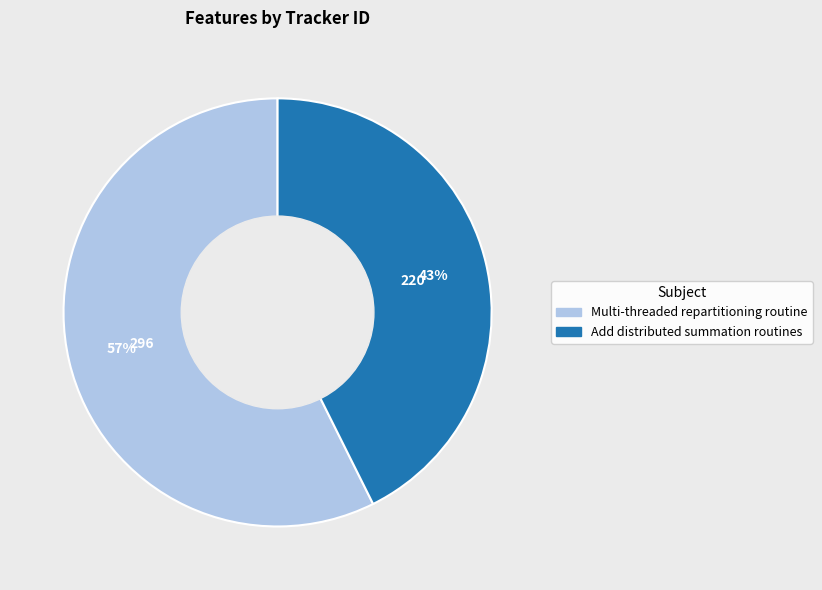

To the nearest percent, what percentage of the pie is Add distributed summation routines?

43%